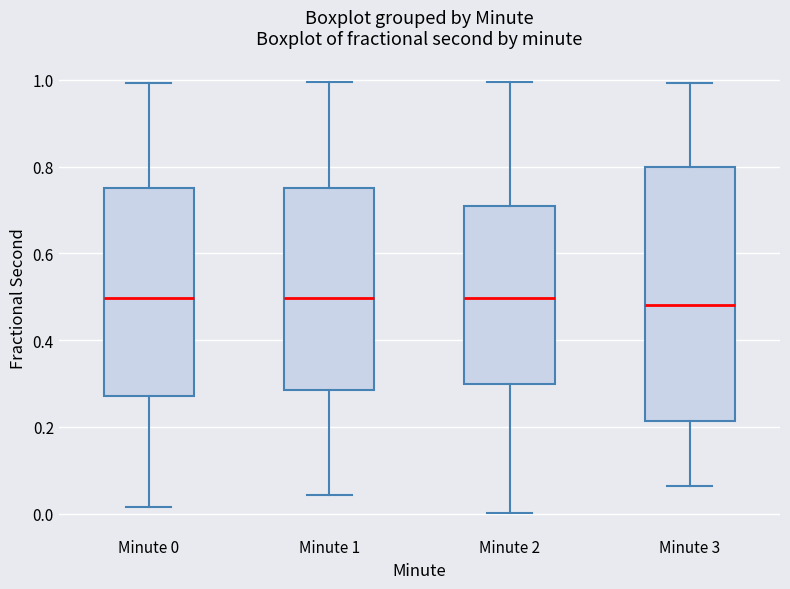

Reading left to right, transcribe this box plot: for each box, give where its median line is, the range the box spans, and where its two whiskers end, as read against the y-axis. The values are not printed on the chart, so give them approximately, as read against the axis.

Minute 0: median 0.50, box 0.28 to 0.74, whiskers 0.02 to 1.00
Minute 1: median 0.50, box 0.28 to 0.76, whiskers 0.04 to 1.00
Minute 2: median 0.50, box 0.30 to 0.72, whiskers 0.00 to 1.00
Minute 3: median 0.48, box 0.22 to 0.80, whiskers 0.06 to 1.00